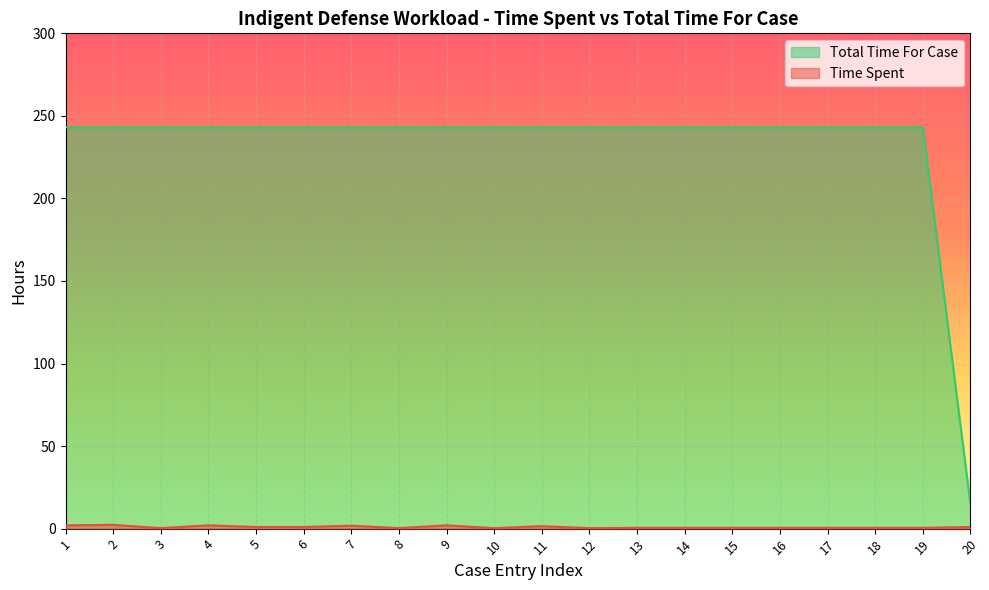

Which has a higher value, 16 or 18?

16